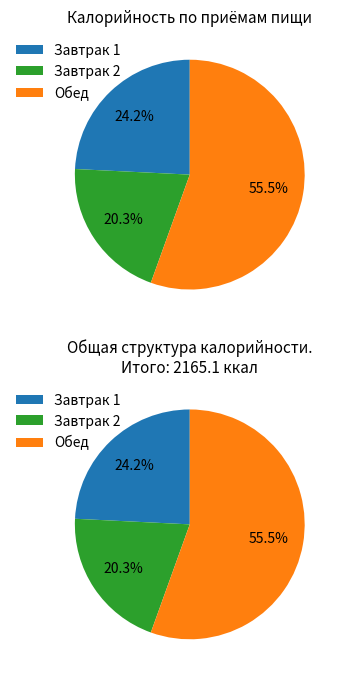

Is it true that Завтрак 1 is 18% of the pie?

False